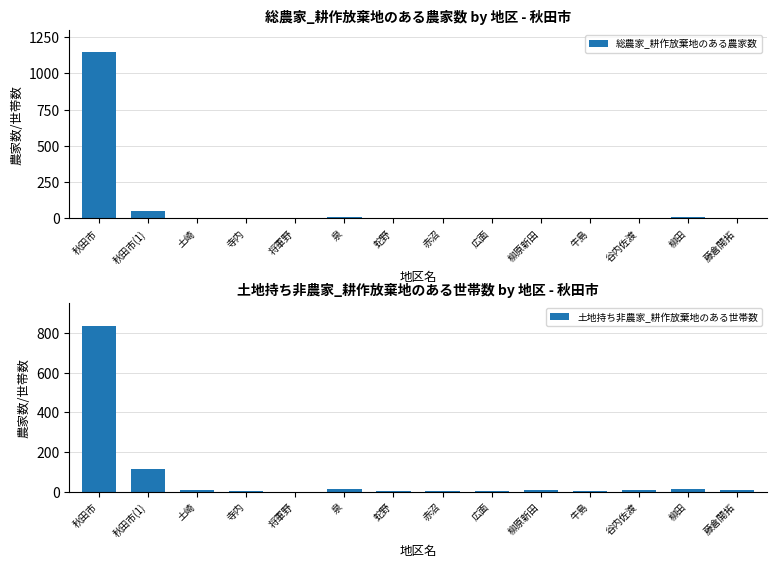

What is the average value of the 土地持ち非農家_耕作放棄地のある世帯数 series?

74